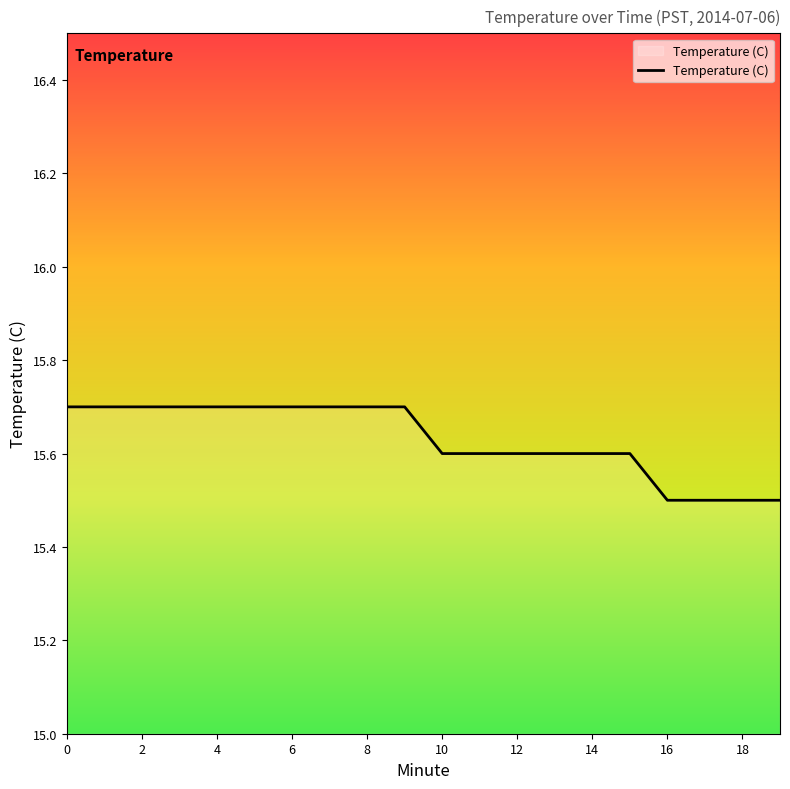

What is the smallest value displayed?

15.5